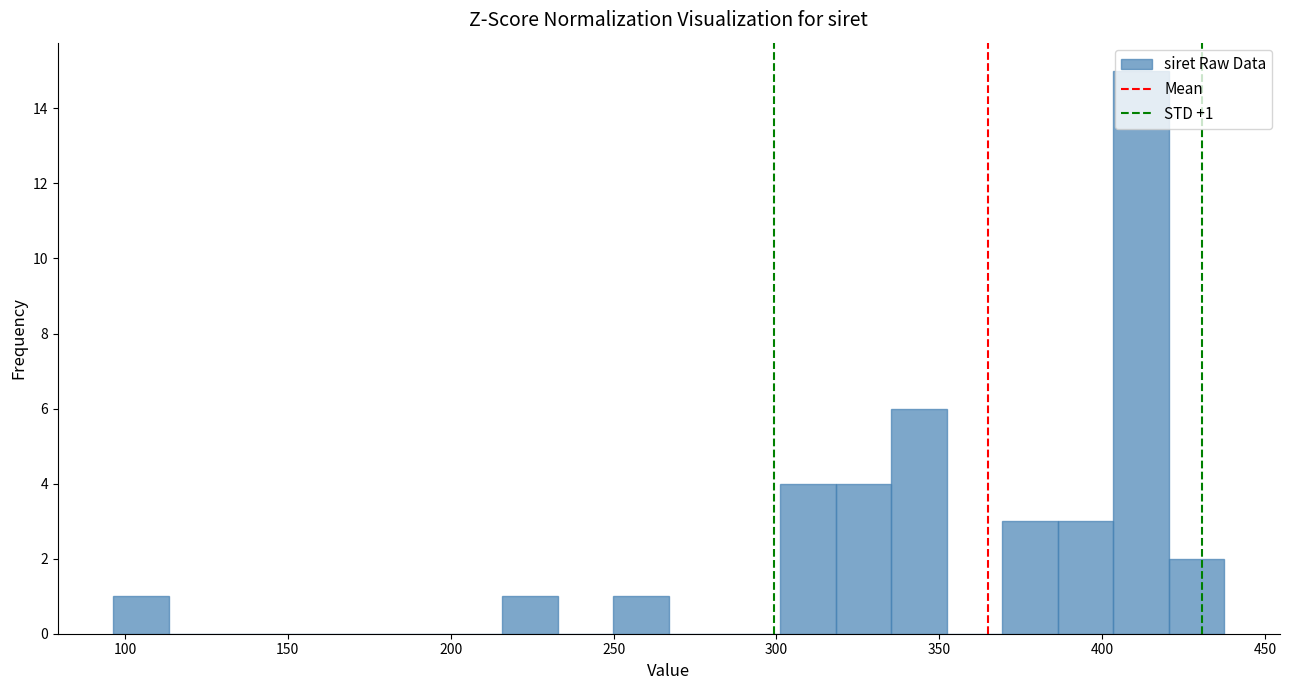

Read against the x-axis, roughly where is the centre of the tallest bar?

410